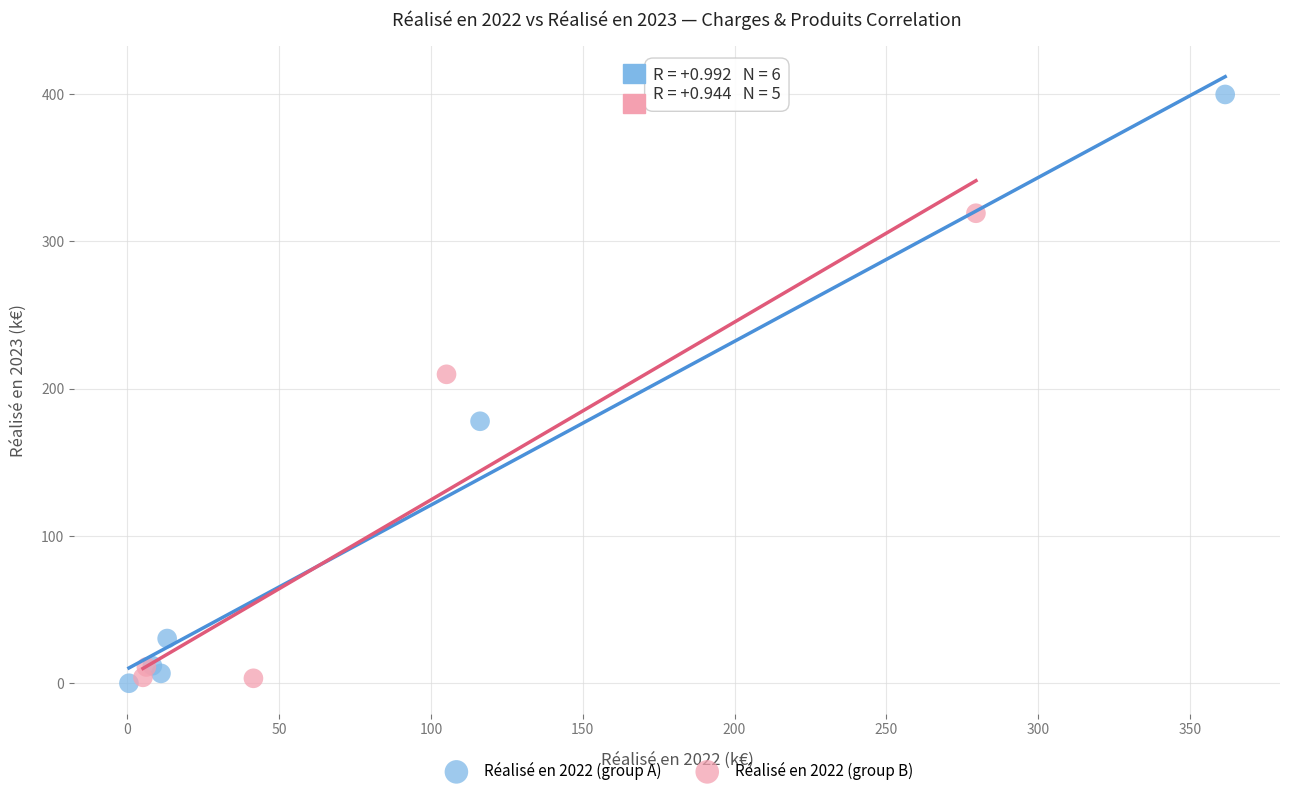

Which series reaches the maximum Y coordinate?

Réalisé en 2022 (group A)